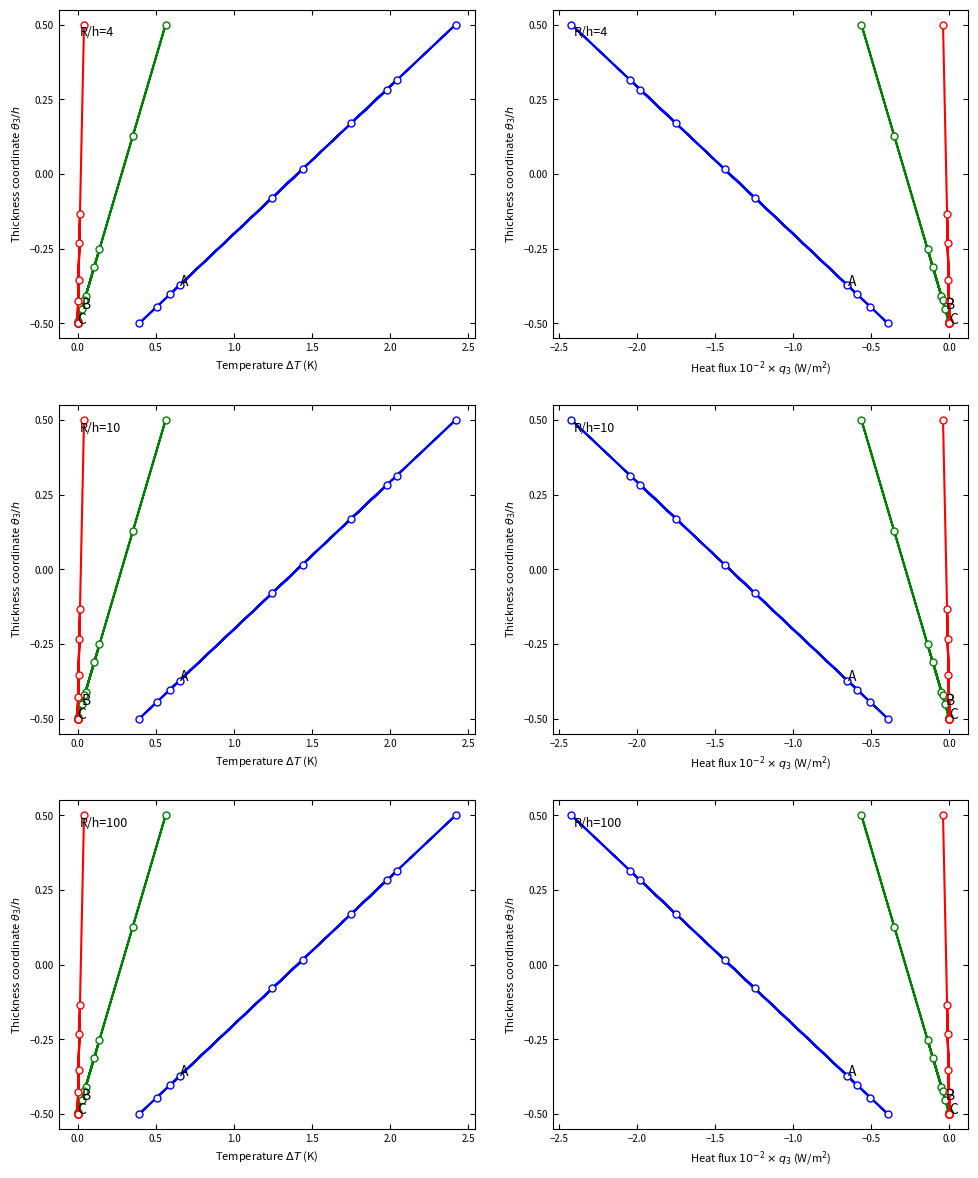

How many series are shown in this chart?

3